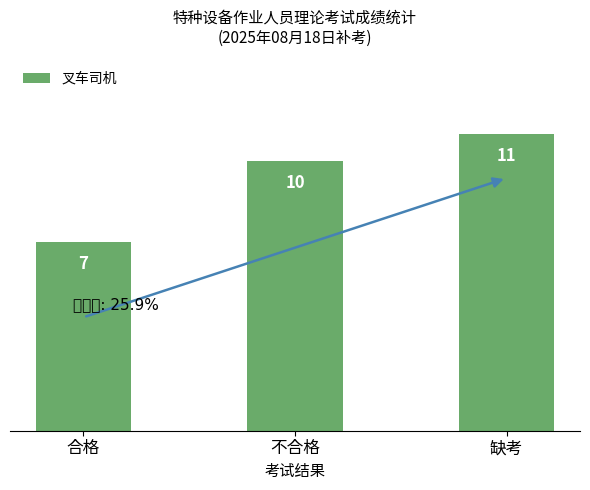

Reading right to left, transcribe all the data shown in this chart.

缺考=11	不合格=10	合格=7